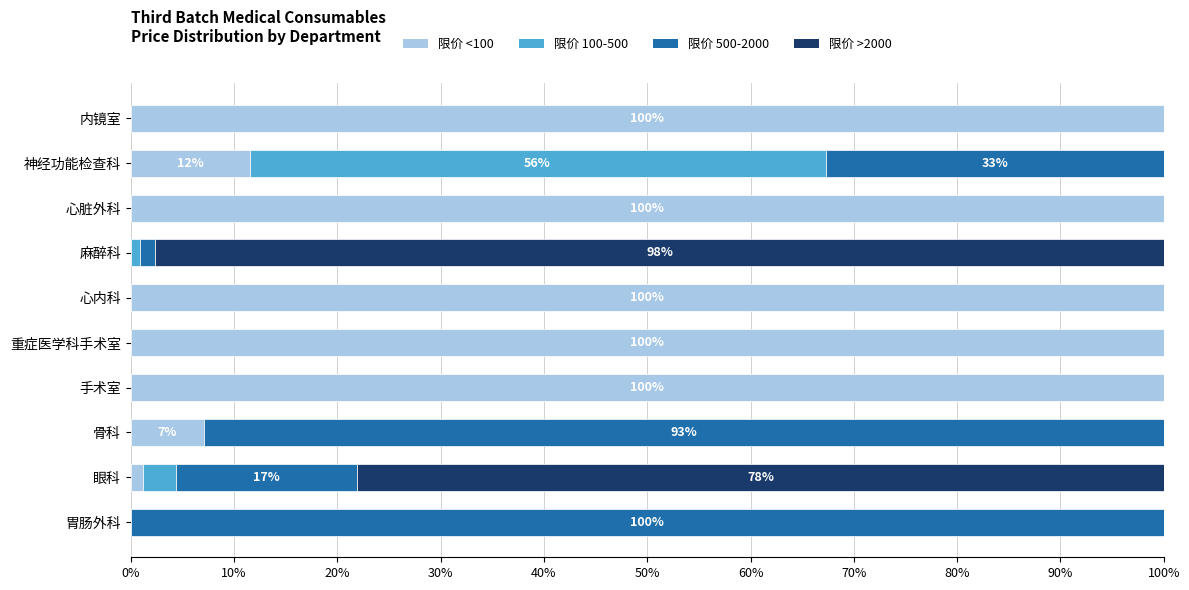

What is the highest value of the 限价 <100 series?

100.0